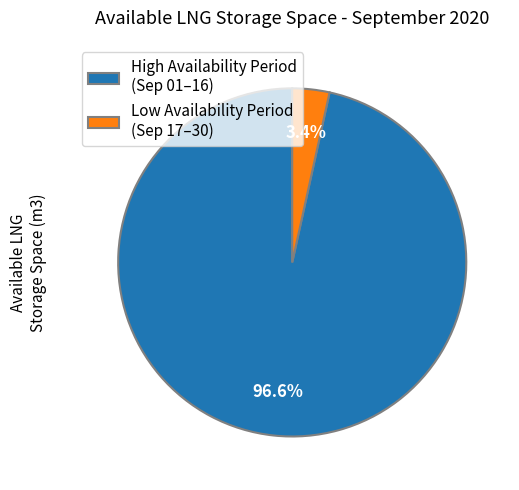

How many segments does this pie chart have?

2